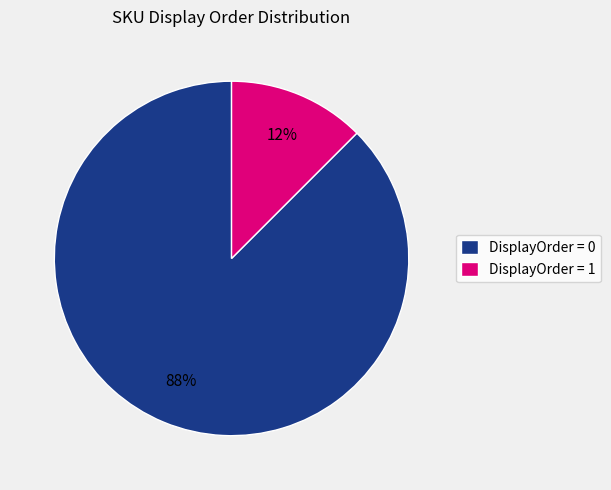

Do DisplayOrder = 1 and DisplayOrder = 0 together represent more than half of the pie?

Yes